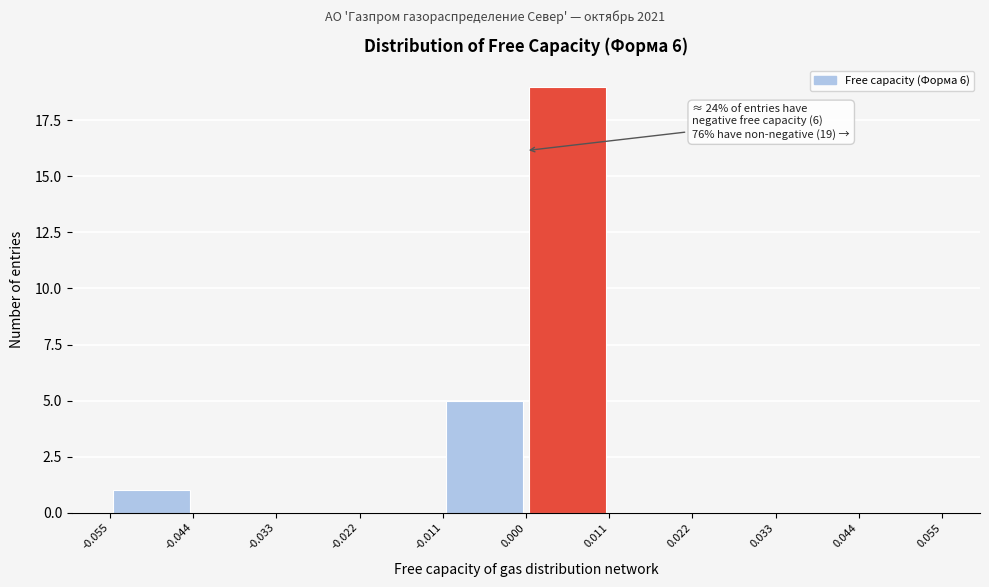

Over which range of the x-axis is the bar tallest?

0.000 to 0.011